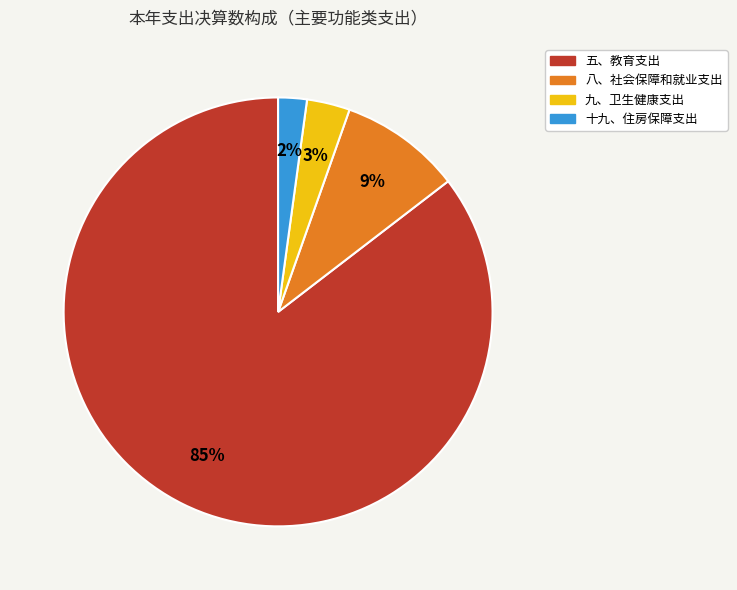

The 五、教育支出 slice represents 92% of the pie. True or false?

False